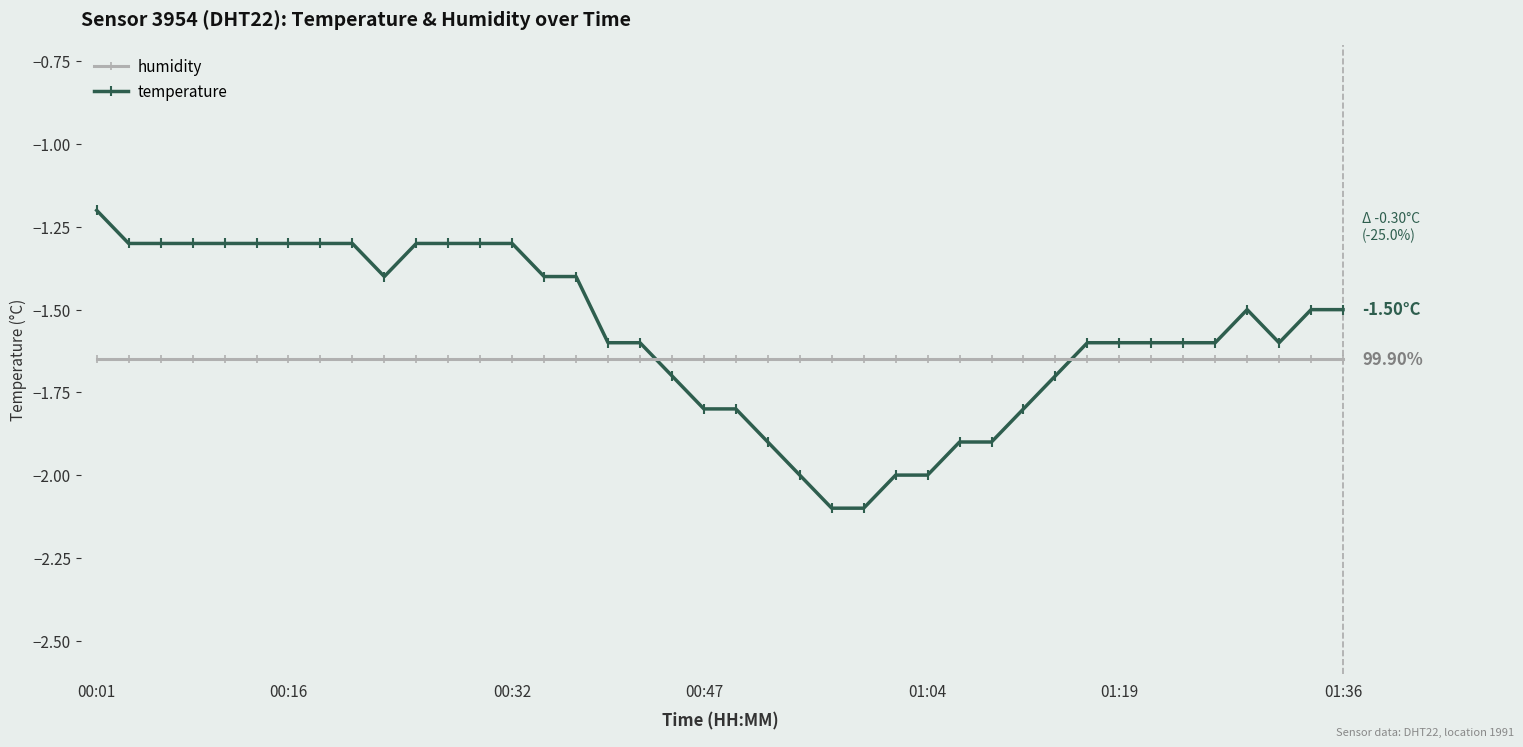

At which label does humidity reach its peak?

00:01